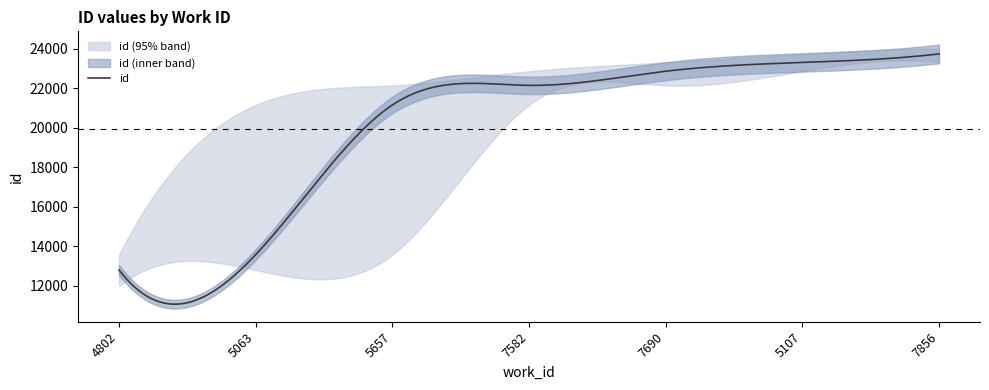

At which label does id_upper reach its minimum?

4802